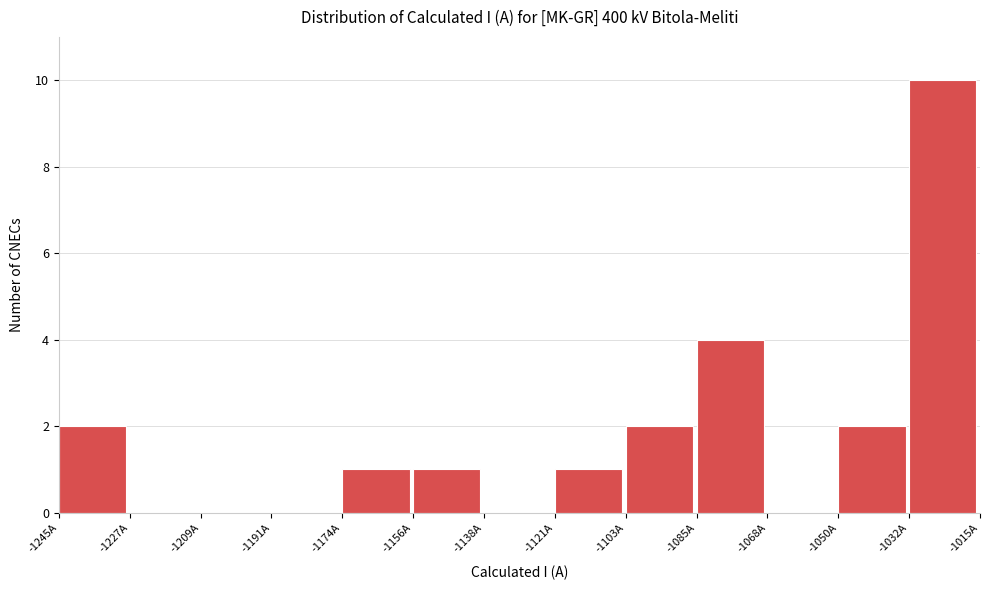

What is the height of the bar covering -1122 to -1104 on the x-axis? Neither the bar edges nor the heights are printed on the chart, so give them approximately, as read against the axes.

1